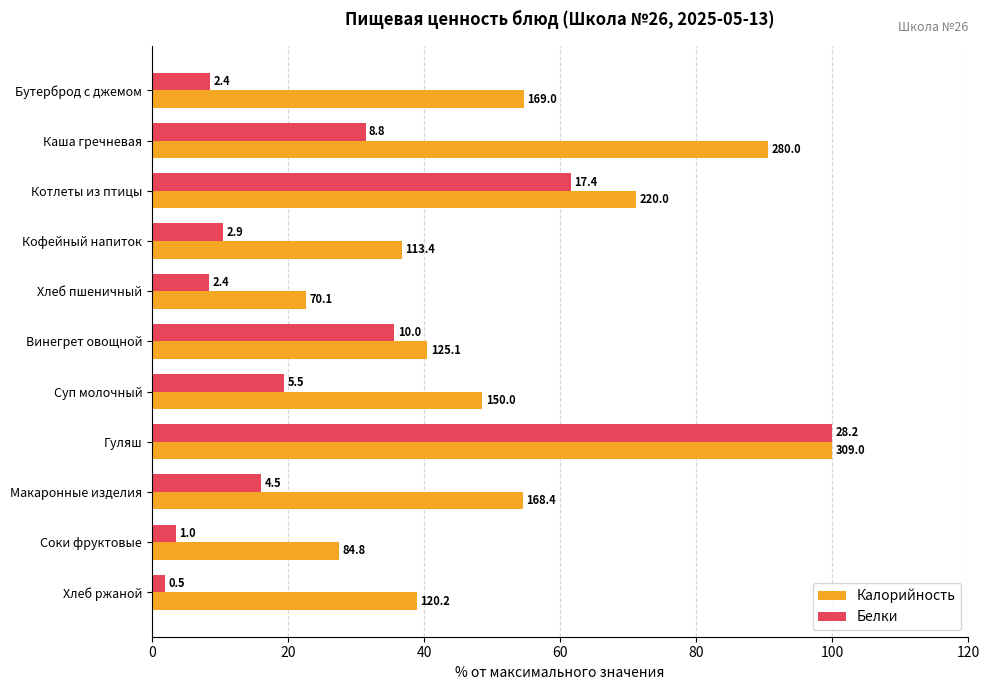

Rank the series by their average value, from highest to lowest.

Калорийность, Белки